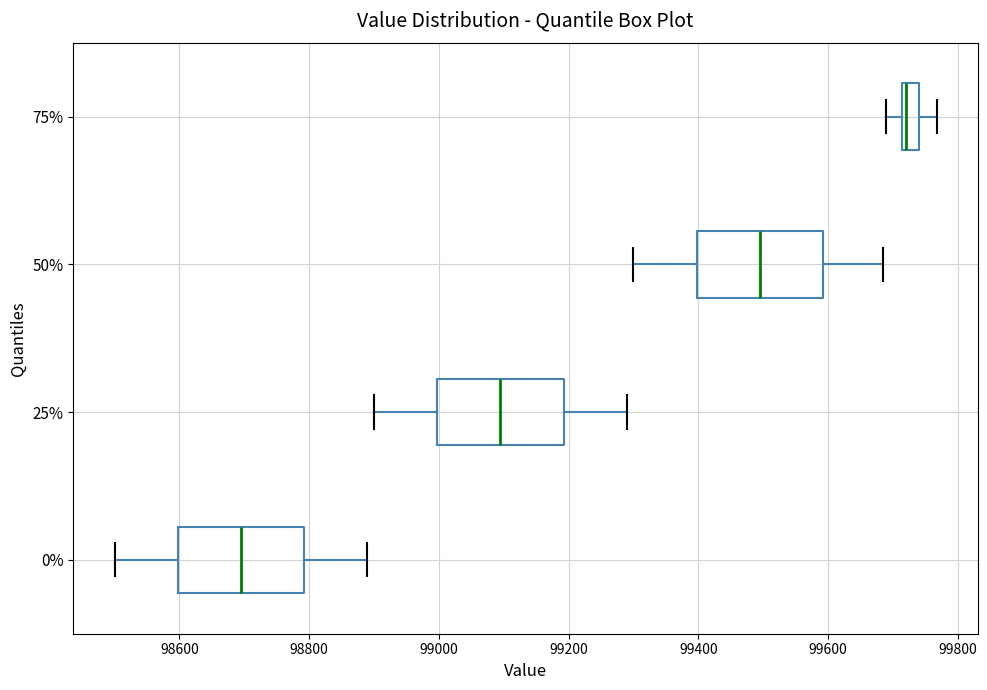

Where does the median line of the box at y = 0% sit on the x-axis? The values are not printed on the chart, so give them approximately, as read against the axis.

98700